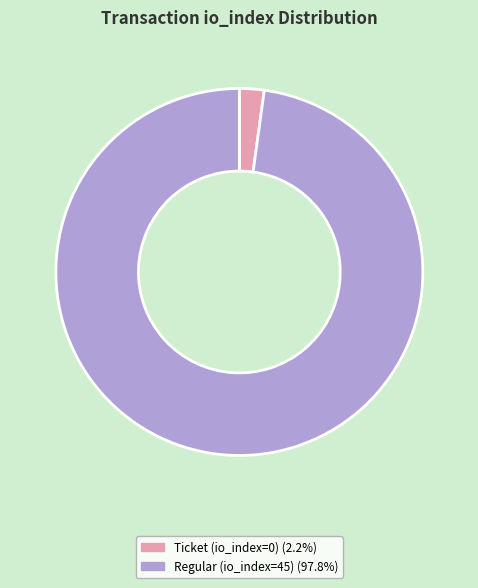

What is the ratio of the value at Regular (io_index=45) to the value at Ticket (io_index=0)?

45.0